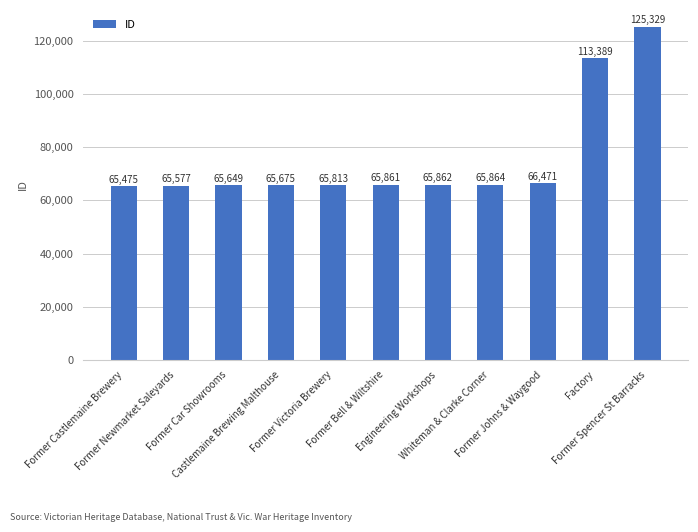

What is the difference between the second highest and minimum values?

47914